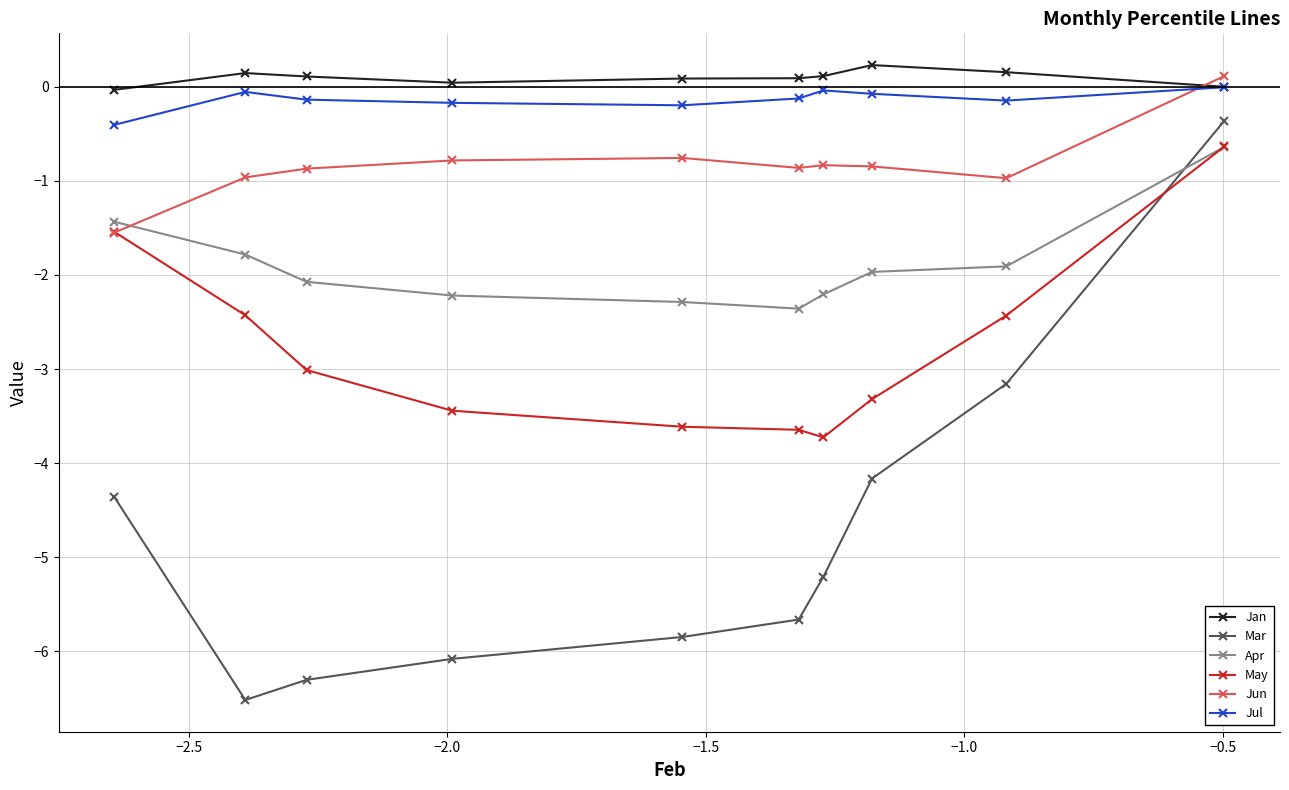

Which series has the widest spread of values?

Mar